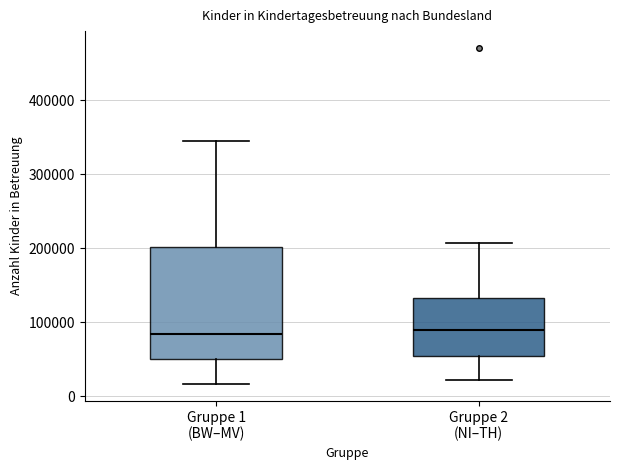

Where does the median line of the box for Gruppe 2 (NI–TH) sit on the y-axis? The values are not printed on the chart, so give them approximately, as read against the axis.

90000